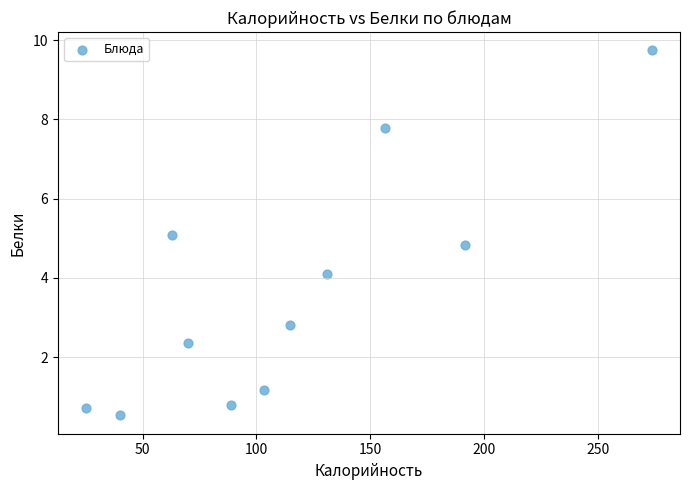

What is the average X value?

114.4